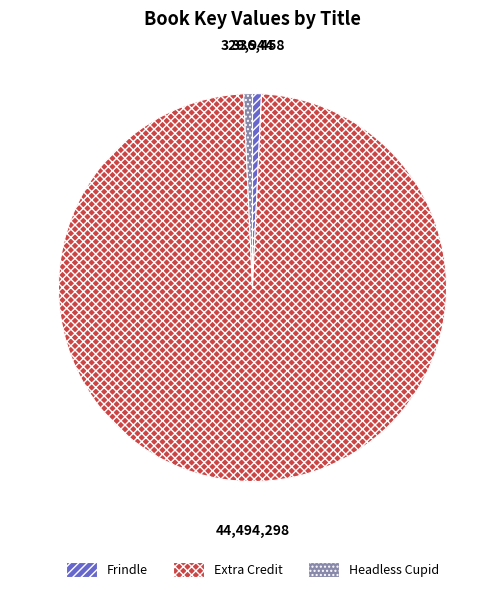

True or false: Extra Credit accounts for 89% of the total.

False